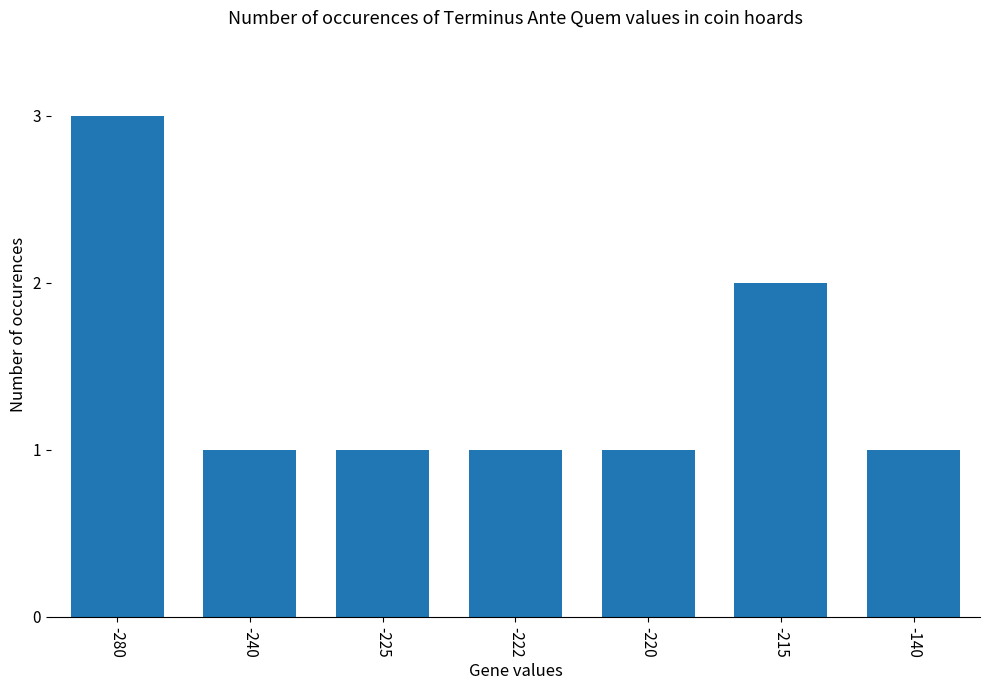

Which category has the highest value across all series?

-280